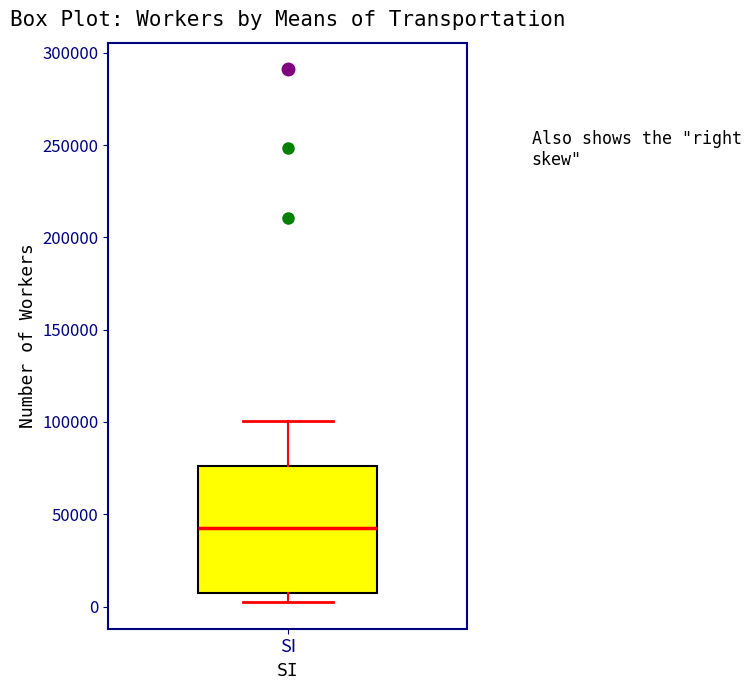

Transcribe this box plot: give where the median line is, the range the box spans, and where the two whiskers end, as read against the y-axis. The values are not printed on the chart, so give them approximately, as read against the axis.

median 45000, box 5000 to 75000, whiskers 0 to 100000